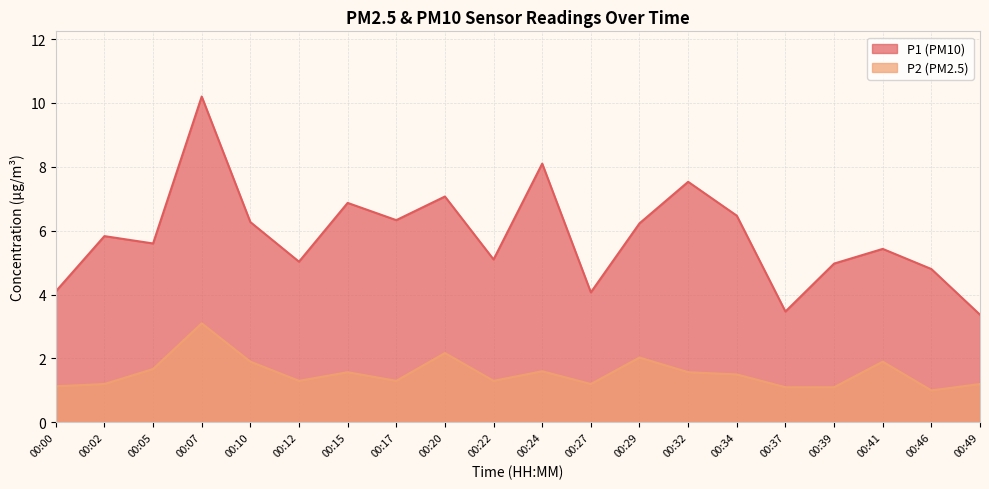

Which category has the lowest value across all series?

00:46